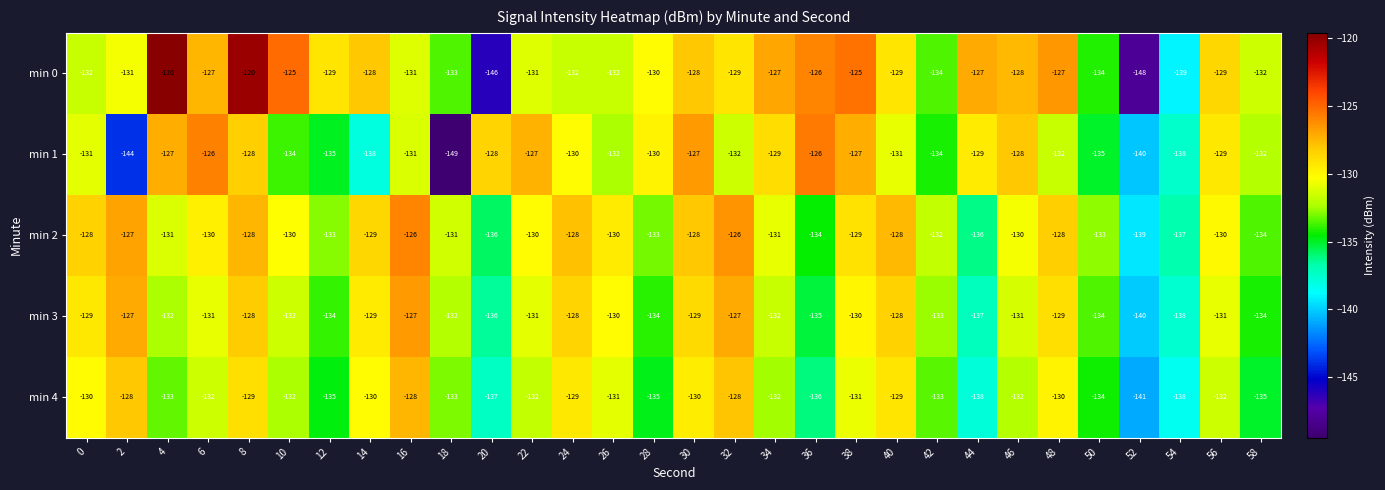

Which series has the largest total across all categories?

min 0